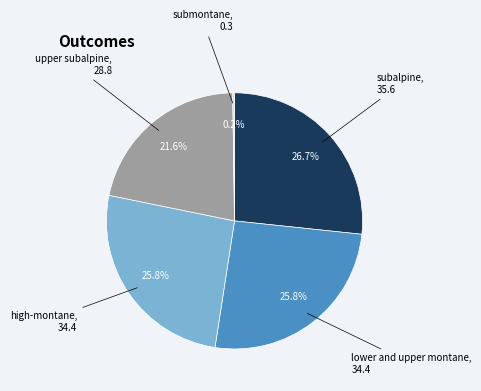

Is there any slice that represents more than half of the pie?

No